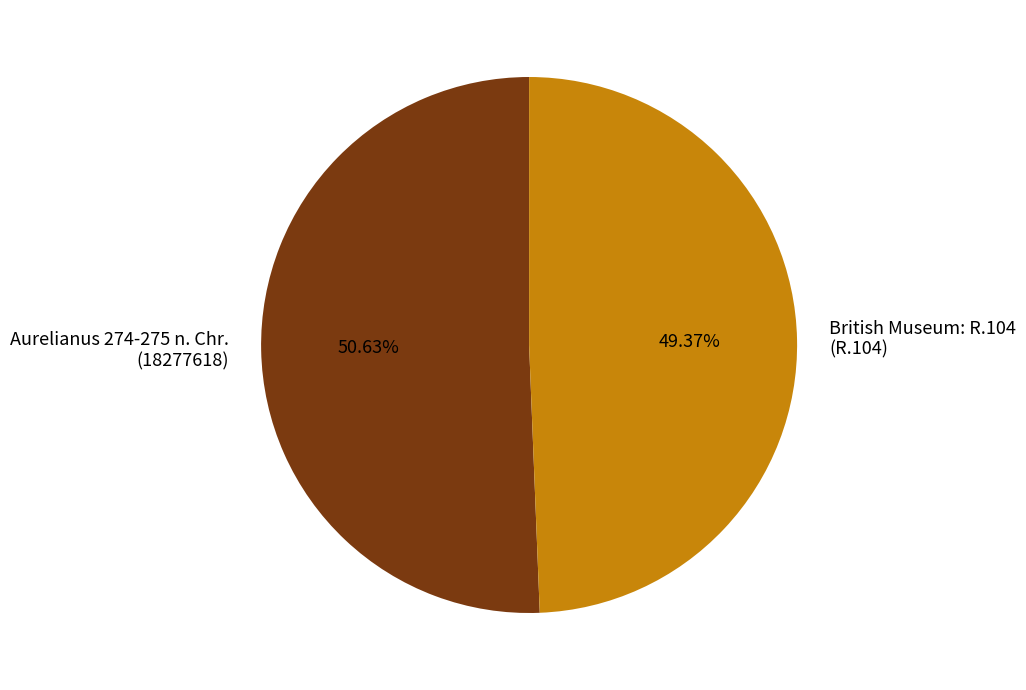

Combined, do Aurelianus 274-275 n. Chr. (18277618) and British Museum: R.104 (R.104) account for over 50%?

Yes